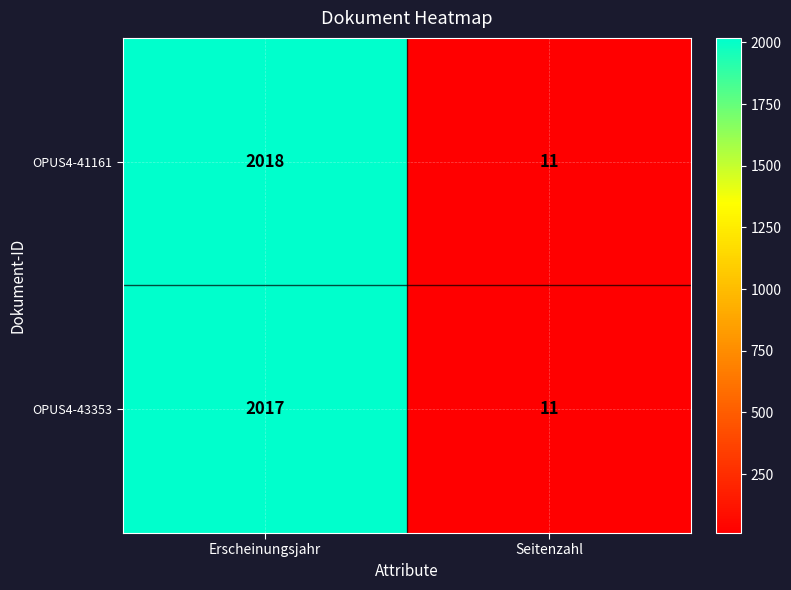

At how many categories does at least one series exceed 1688?

1